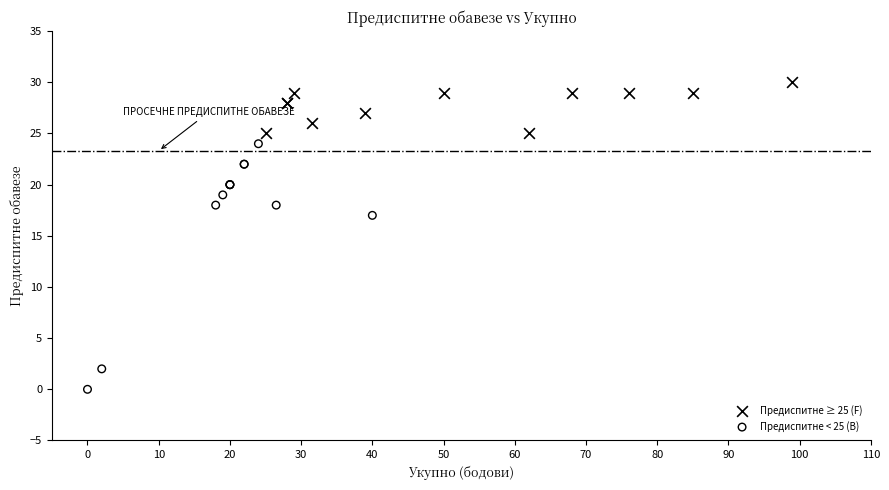

Which series contains the highest Y value?

Предиспитне ≥ 25 (F)